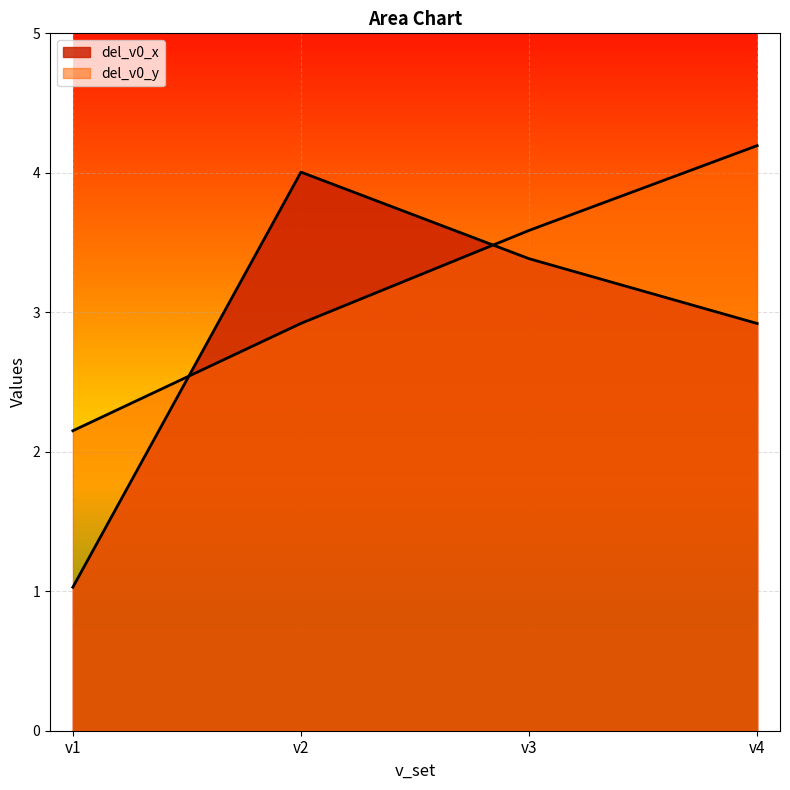

What are all the series names shown in the legend?

del_v0_x, del_v0_y